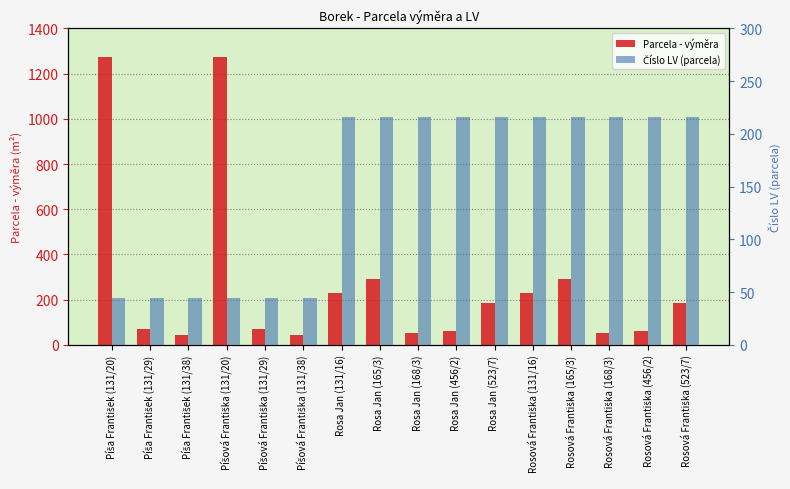

What are all the series names shown in the legend?

Parcela - výměra, Číslo LV (parcela)